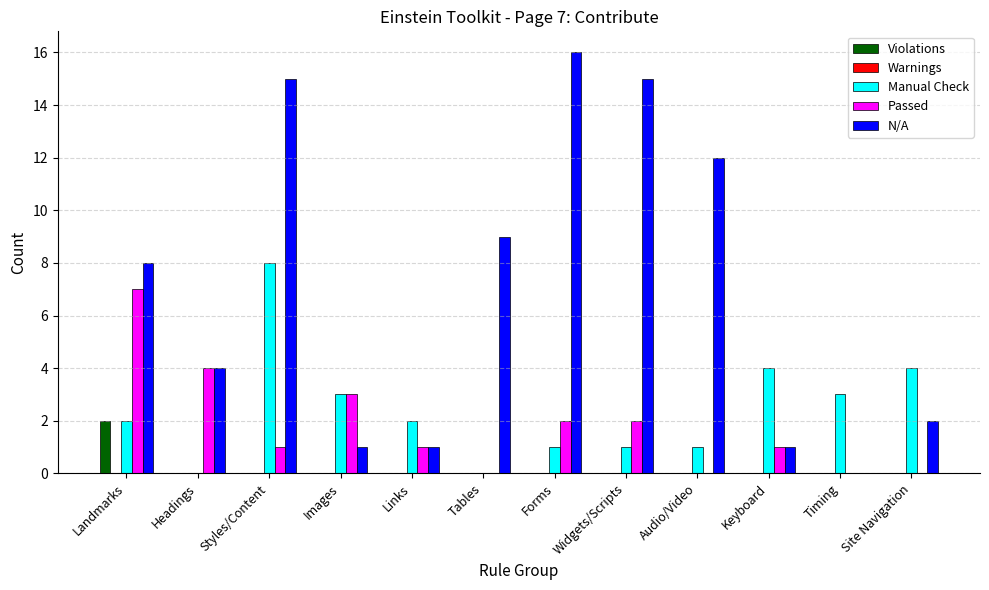

How many distinct data groups are displayed?

4